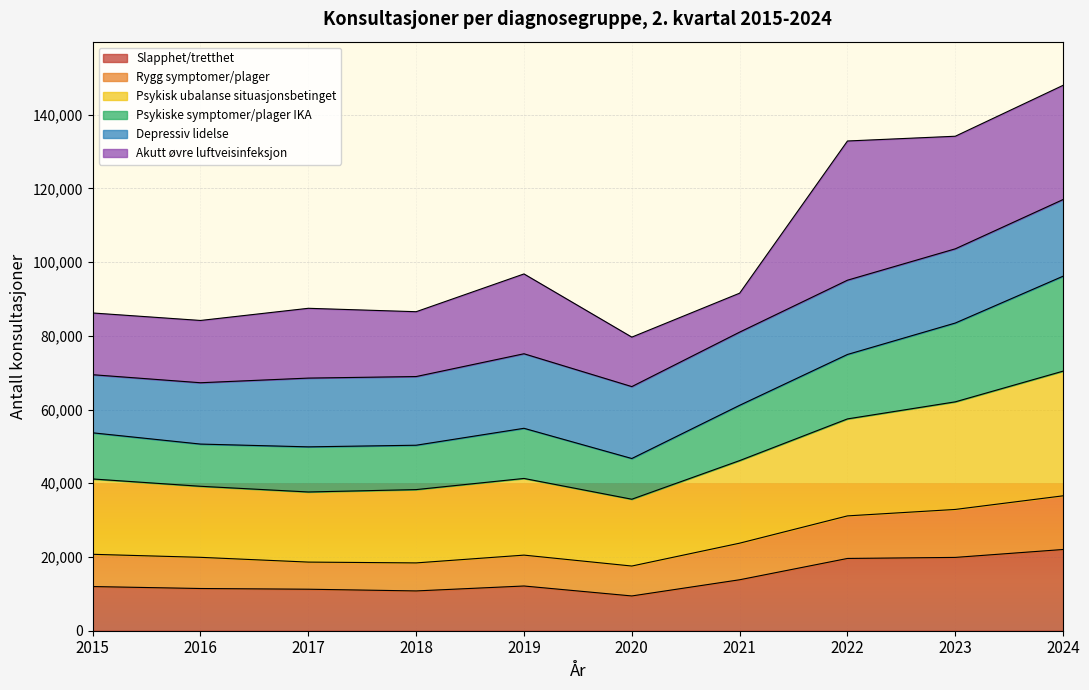

What is the minimum value for Slapphet/tretthet?

9433